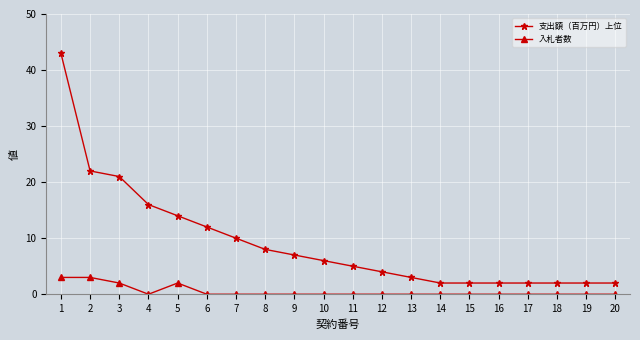

At which category does the chart reach its peak across all series?

1